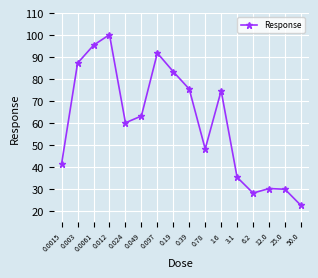

How many lines are shown in the chart?

1